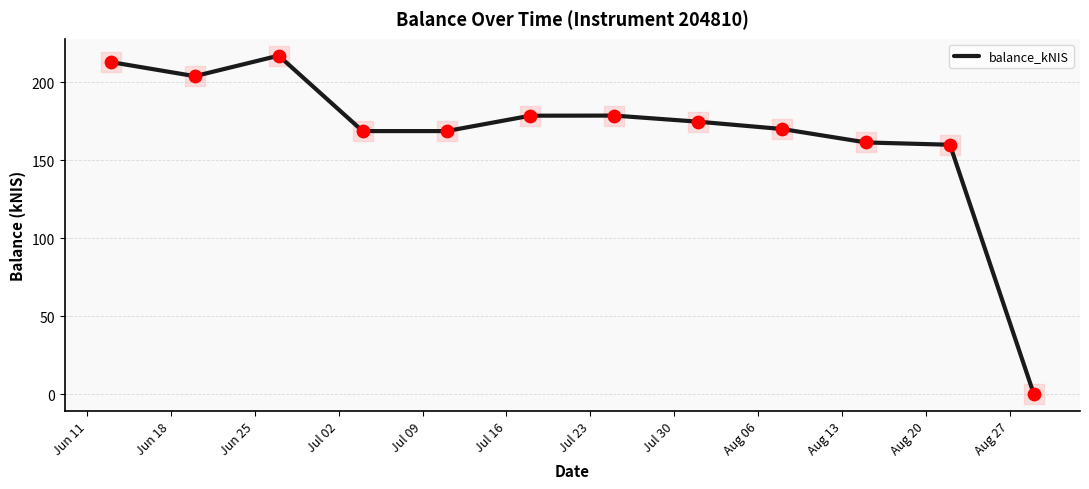

What is the difference between the maximum and minimum values?

217.1